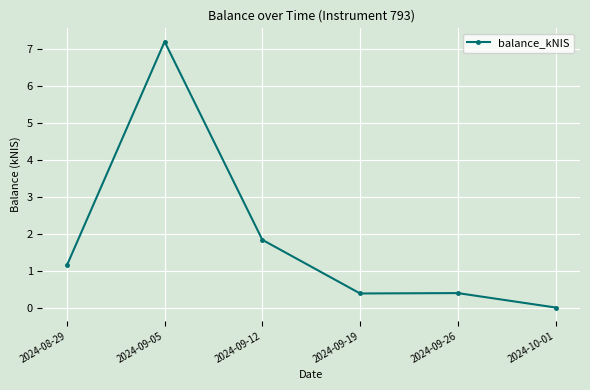

Is this an area chart (filled region under the line)?

No